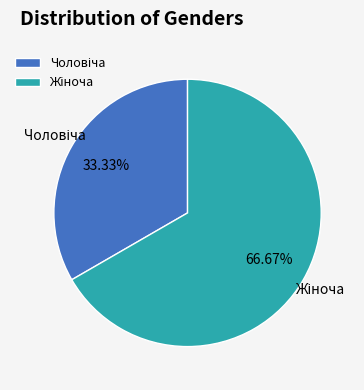

Is there a majority slice in this chart?

Yes